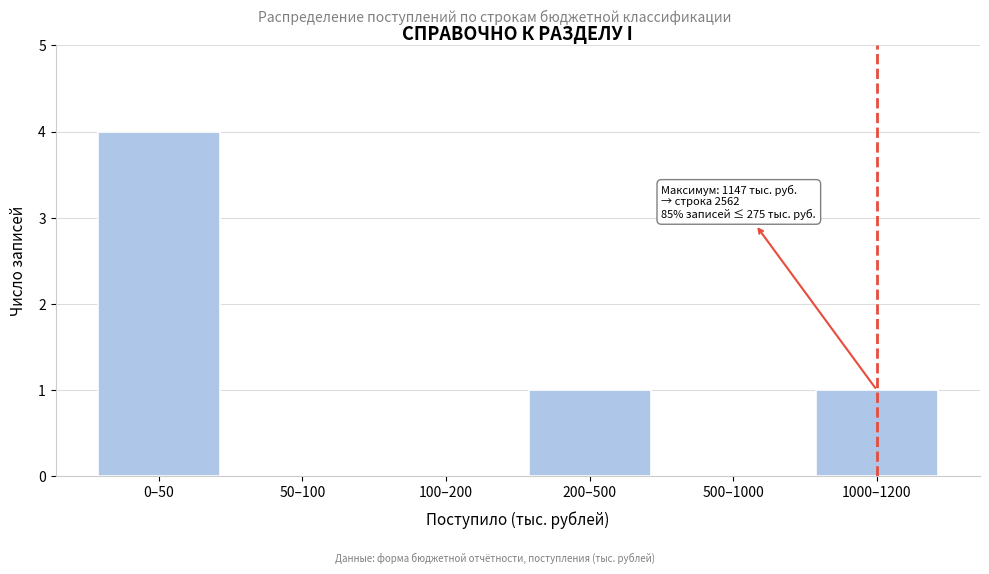

Reading left to right, list all the values displayed in this chart.

0–50=4	50–100=0	100–200=0	200–500=1	500–1000=0	1000–1200=1